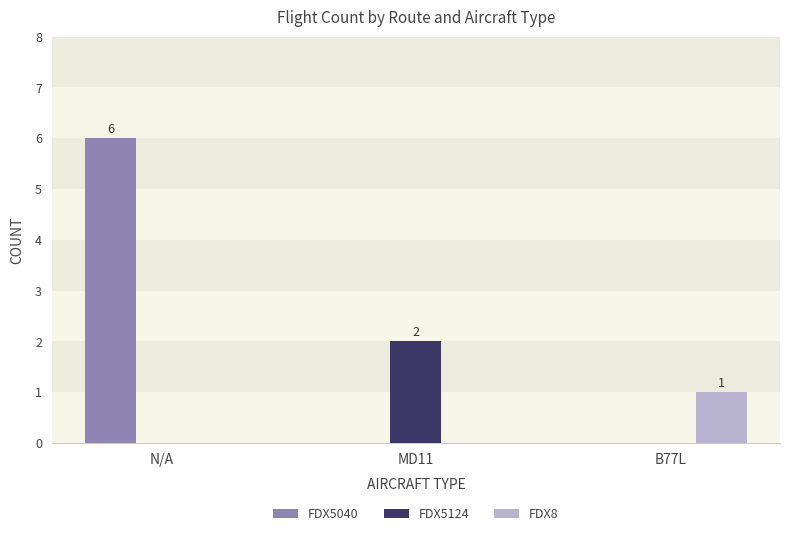

What is the highest value of the FDX5040 series?

6